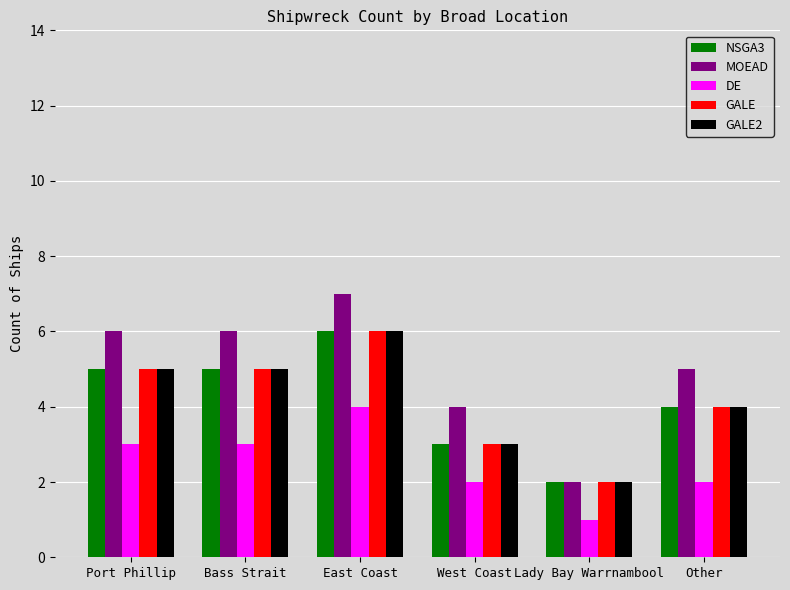

At which label does MOEAD reach its peak?

East Coast